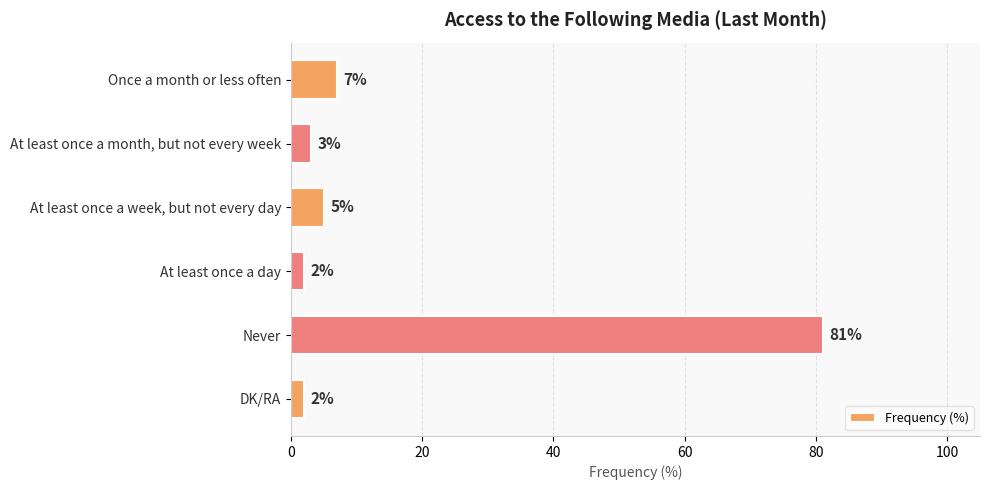

What is the ratio of the value at Never to the value at At least once a month, but not every week?

27.0